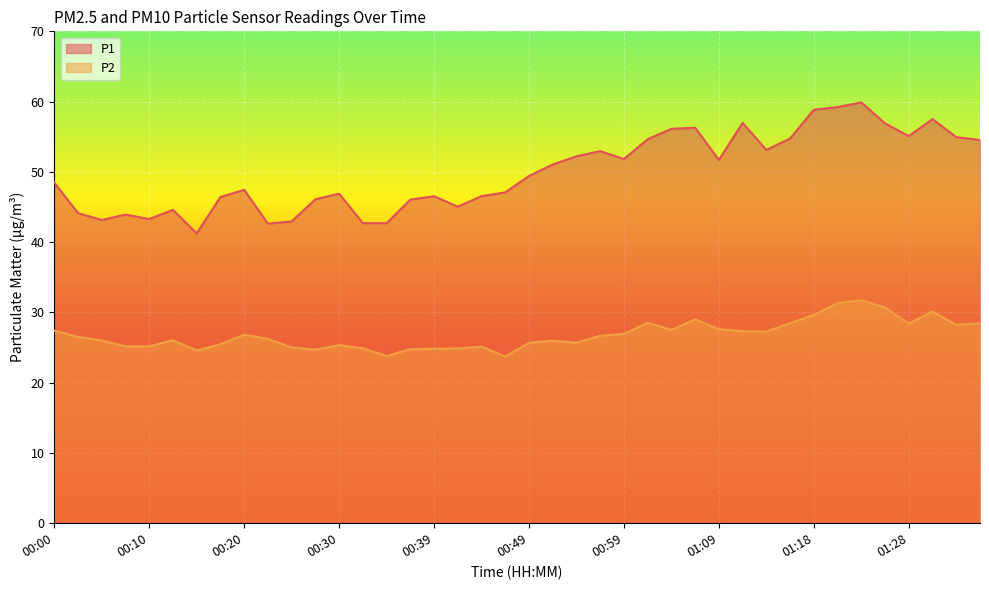

What position from the left is 00:32?

14